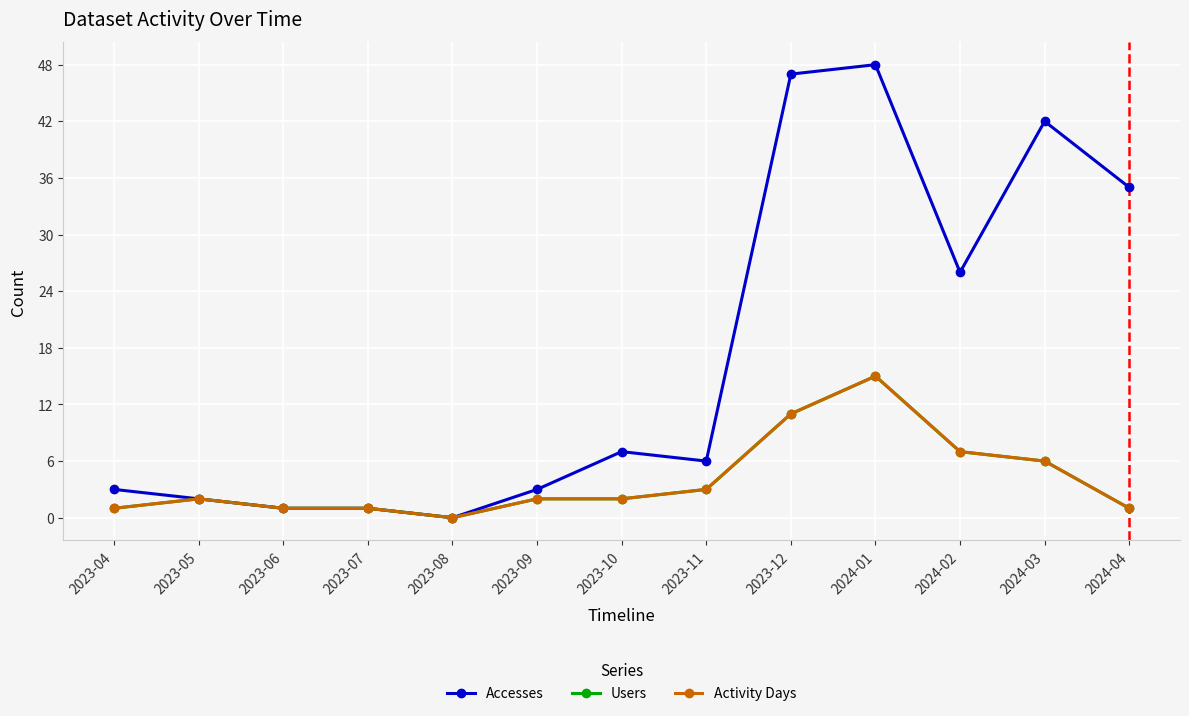

True or false: Users and Accesses intersect in this chart.

False